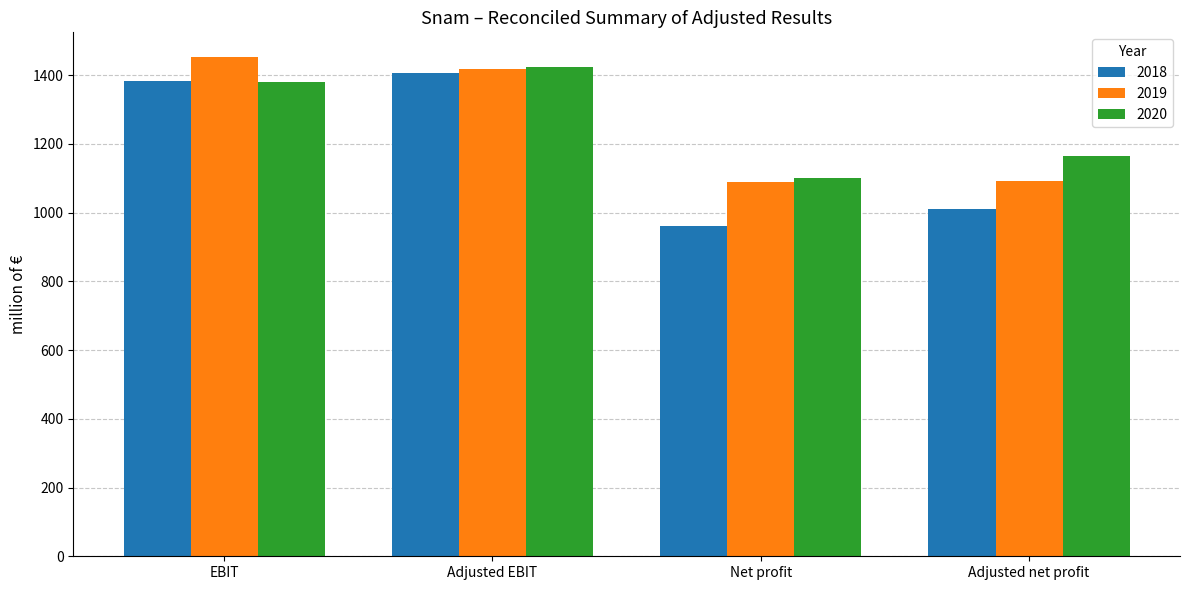

What is the total value across all series at Adjusted net profit?

3267